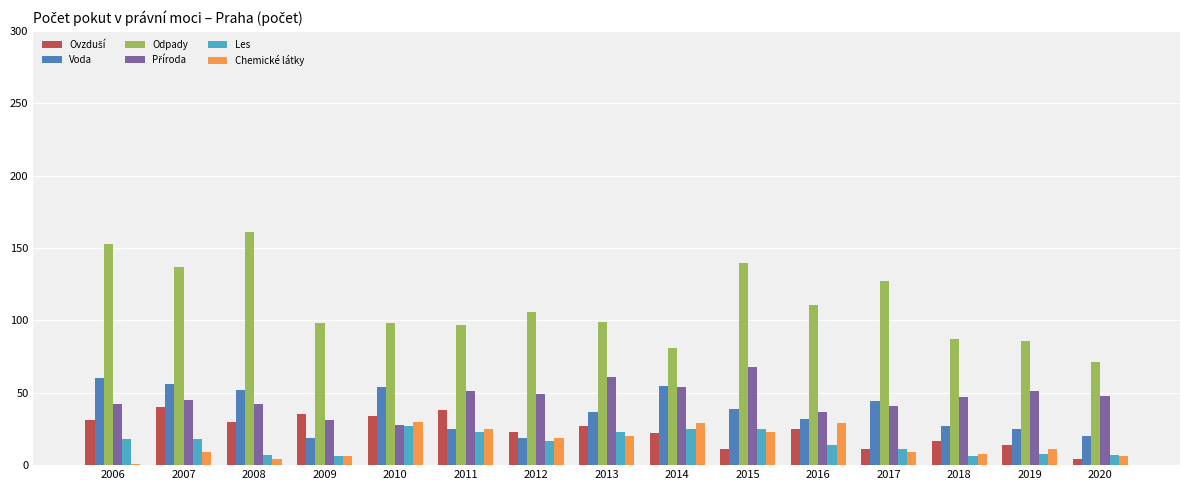

Count the number of categories in the chart.

15